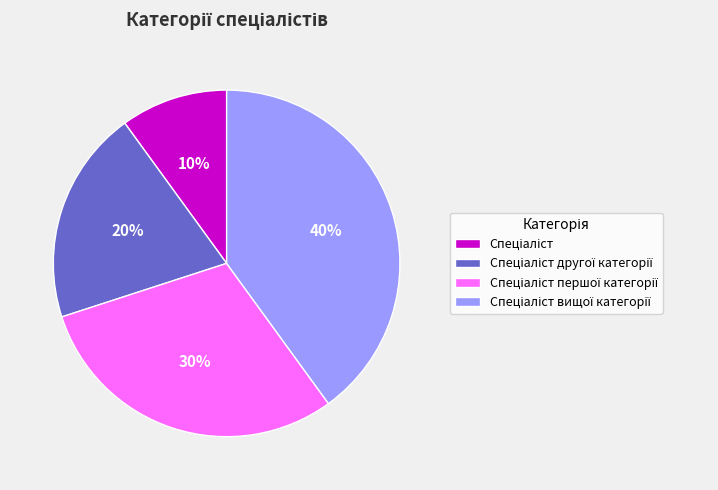

Is there a majority slice in this chart?

No